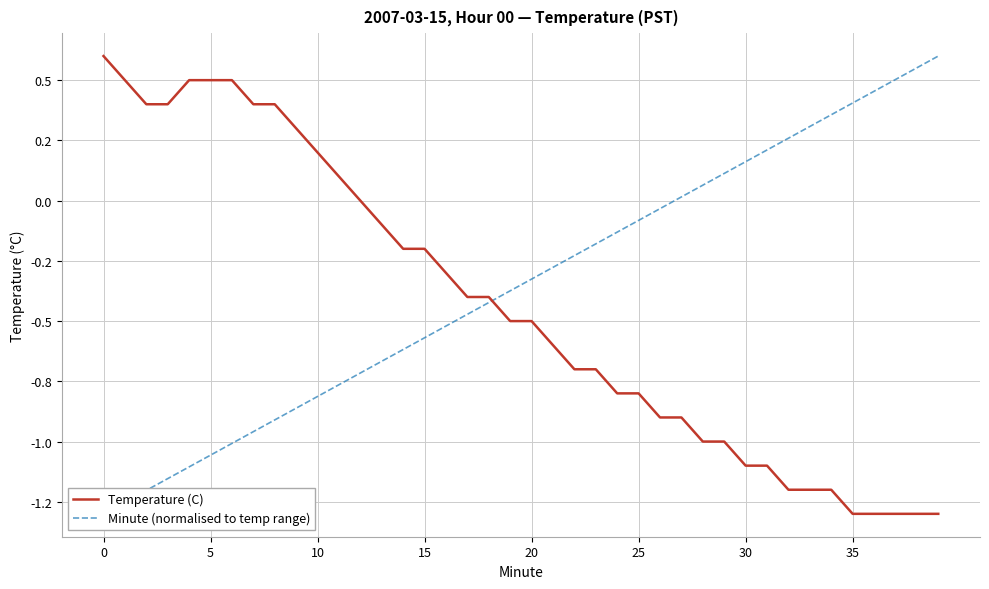

Between 5 and 26, which is larger?

5